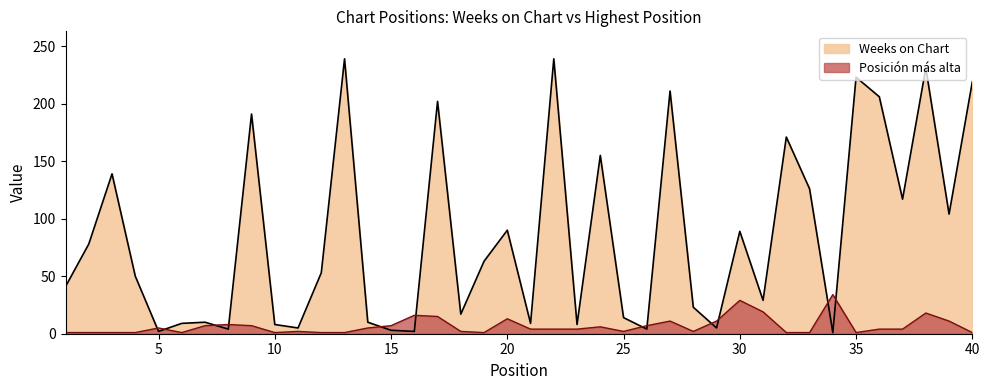

List the labels in order of Weeks on Chart value, largest first.

13, 22, 38, 35, 40, 27, 36, 17, 9, 32, 24, 3, 33, 37, 39, 20, 30, 2, 19, 12, 4, 1, 31, 28, 18, 25, 7, 14, 6, 21, 10, 23, 11, 29, 8, 26, 15, 5, 16, 34